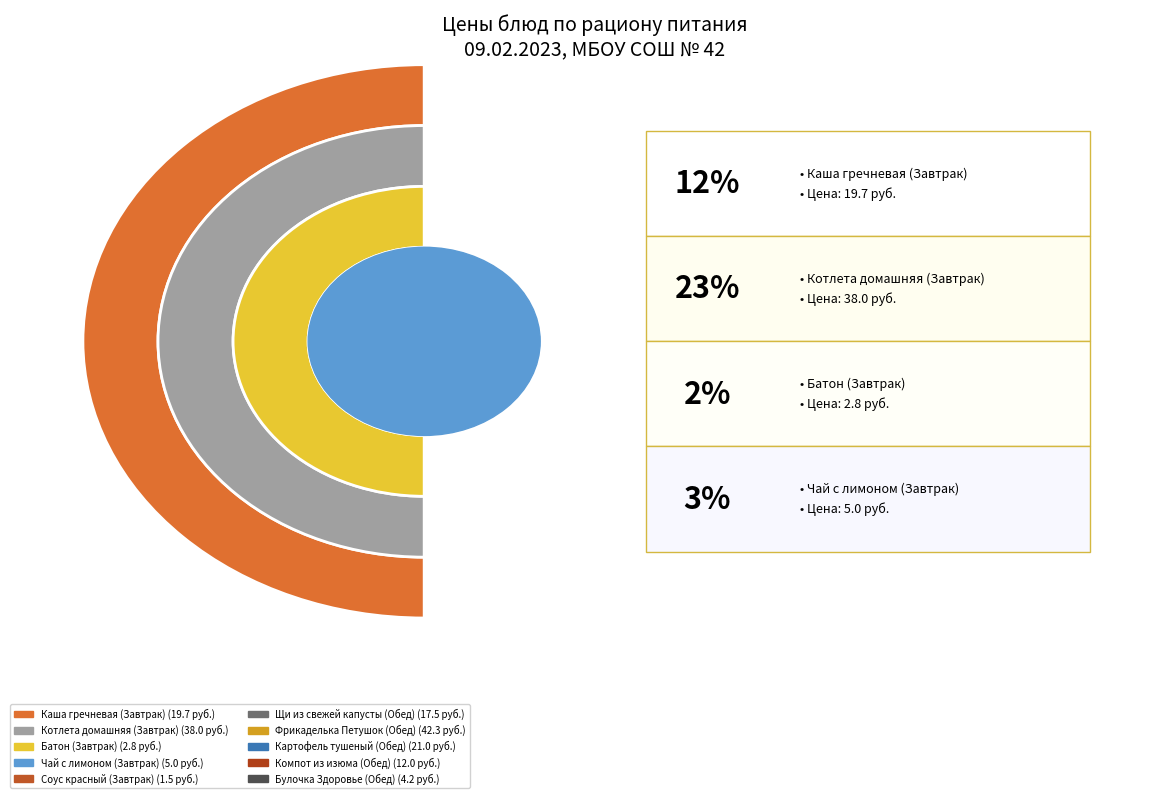

Rank the categories by value from highest to lowest.

Фрикаделька Петушок (Обед), Котлета домашняя (Завтрак), Картофель тушеный (Обед), Каша гречневая (Завтрак), Щи из свежей капусты (Обед), Компот из изюма (Обед), Чай с лимоном (Завтрак), Булочка Здоровье (Обед), Батон (Завтрак), Соус красный (Завтрак)